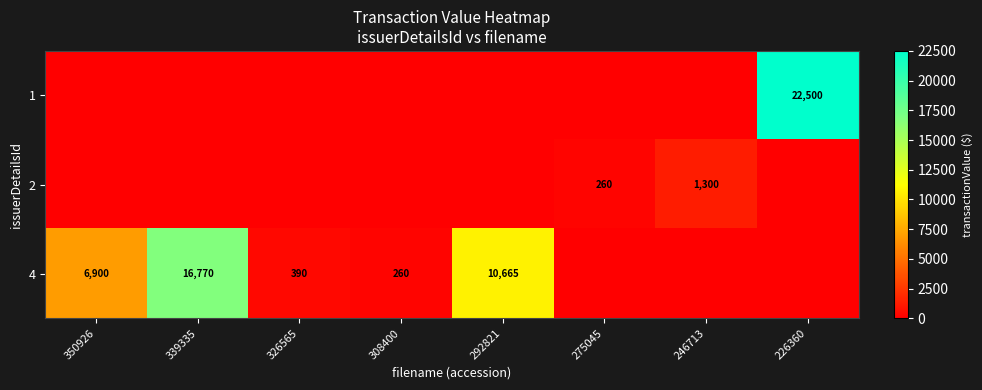

How many data points in row_2 are above 390?

3